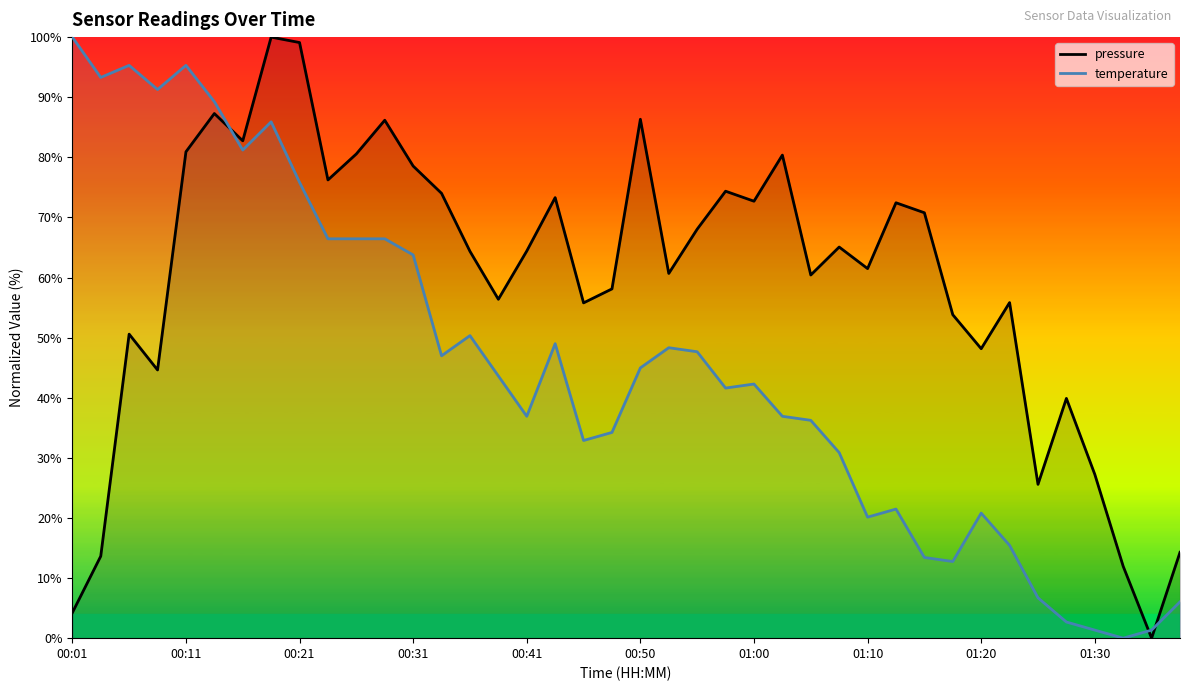

Reading left to right, what are all the values shown in this chart?

pressure: 4.2	13.6	50.6	44.6	80.9	87.3	82.7	100.0	99.1	76.2	80.6	86.2	78.5	74.0	64.4	56.4	64.4	73.3	55.8	58.1	86.3	60.7	68.0	74.4	72.7	80.4	60.4	65.1	61.5	72.4	70.8	53.8	48.2	55.8	25.6	39.9	27.3	12.0	0.0	14.3
temperature: 100.0	93.3	95.3	91.3	95.3	89.3	81.2	85.9	75.8	66.4	66.4	66.4	63.8	47.0	50.3	43.6	36.9	49.0	32.9	34.2	45.0	48.3	47.7	41.6	42.3	36.9	36.2	30.9	20.1	21.5	13.4	12.8	20.8	15.4	6.7	2.7	1.3	0.0	1.3	6.0